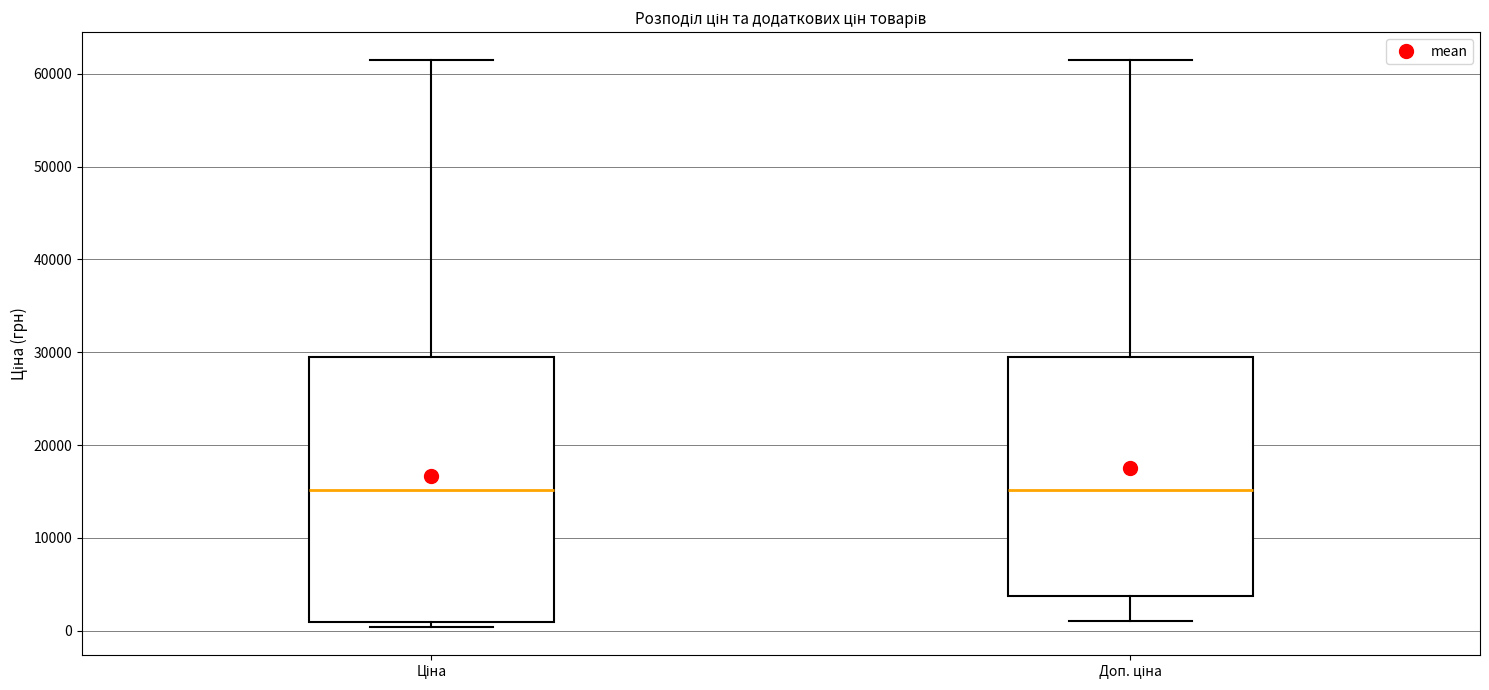

Where is the upper edge of the box for Доп. ціна on the y-axis? The values are not printed on the chart, so give them approximately, as read against the axis.

29000